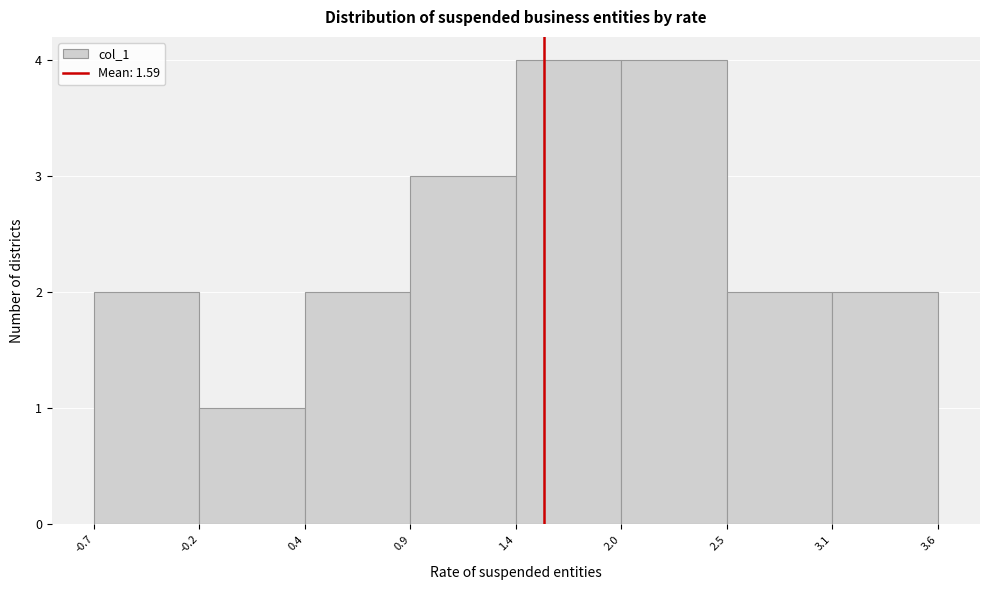

How tall is the bar that spans 2.0 to 2.5 on the x-axis? The values are not printed on the chart, so give them approximately, as read against the axis.

4